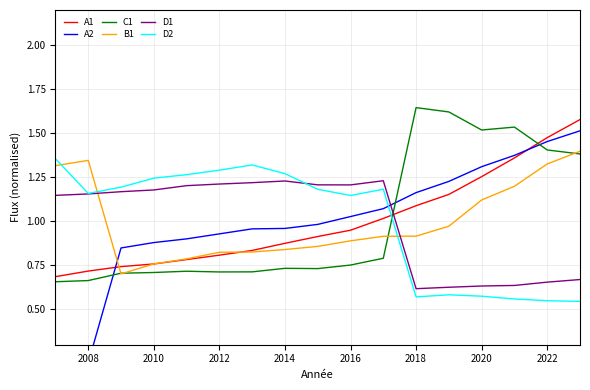

True or false: D1 has a value of 2.0 at 2014.

False